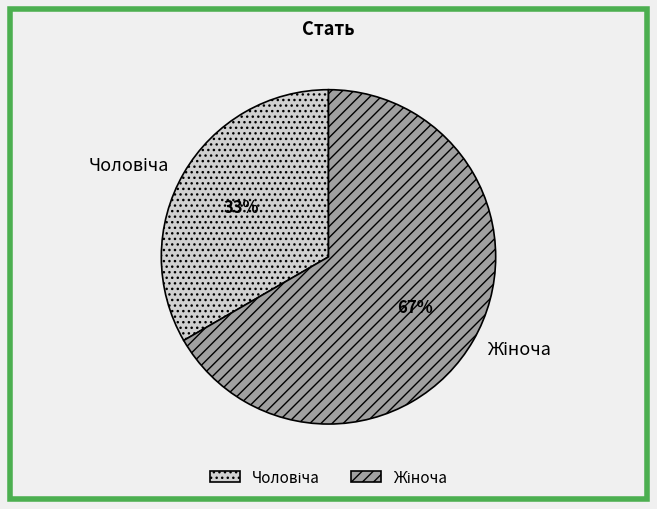

To the nearest percent, what is the average slice percentage?

50%